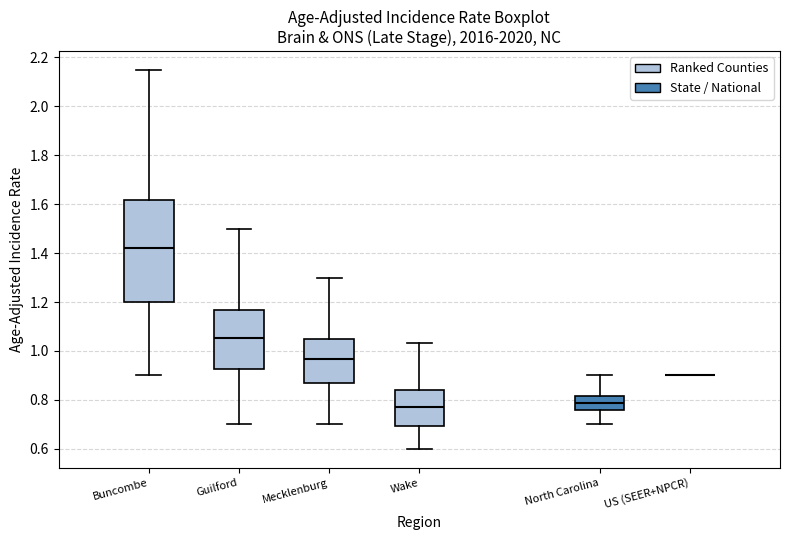

Reading left to right, read every box against the y-axis: the position of its median line, the range the box covers, and the ends of its whiskers. The values are not printed on the chart, so give them approximately, as read against the axis.

Buncombe: median 1.42, box 1.20 to 1.62, whiskers 0.90 to 2.14
Guilford: median 1.06, box 0.92 to 1.16, whiskers 0.70 to 1.50
Mecklenburg: median 0.96, box 0.88 to 1.06, whiskers 0.70 to 1.30
Wake: median 0.78, box 0.70 to 0.84, whiskers 0.60 to 1.04
North Carolina: median 0.78, box 0.76 to 0.82, whiskers 0.70 to 0.90
US (SEER+NPCR): box collapsed to a line at 0.90, whiskers 0.90 to 0.90